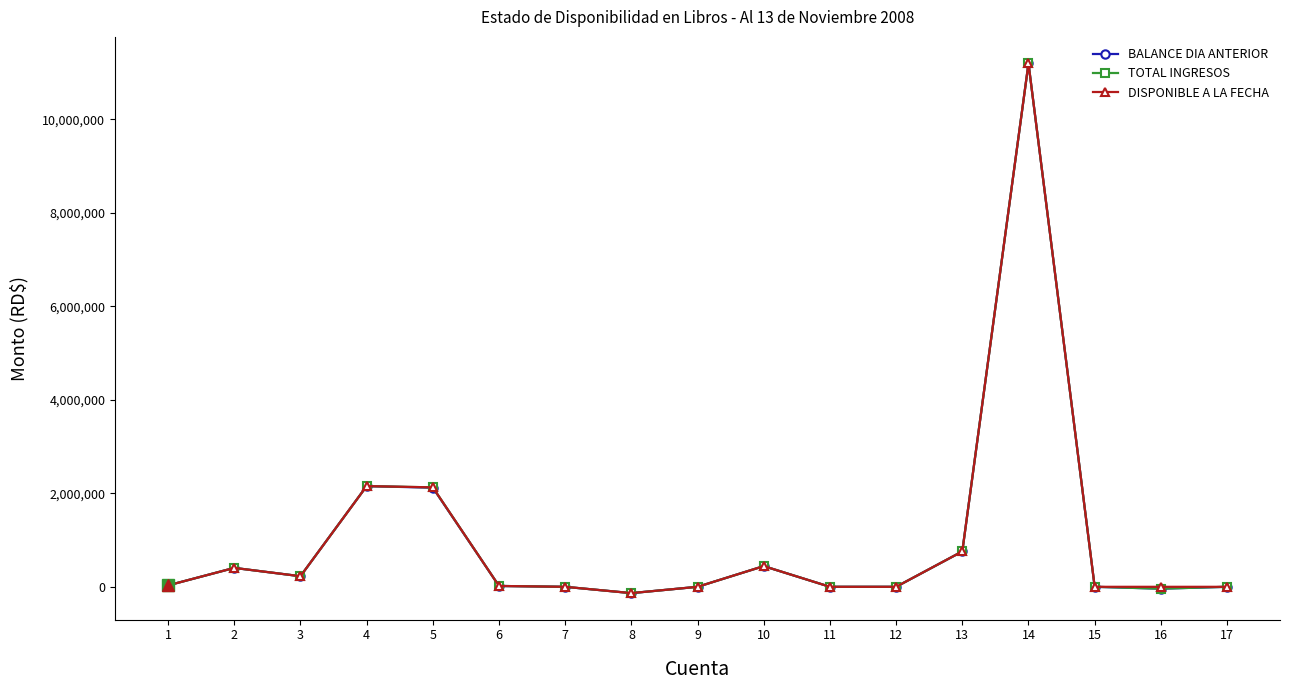

True or false: TOTAL INGRESOS has a value of -39827.5 at 16.

True